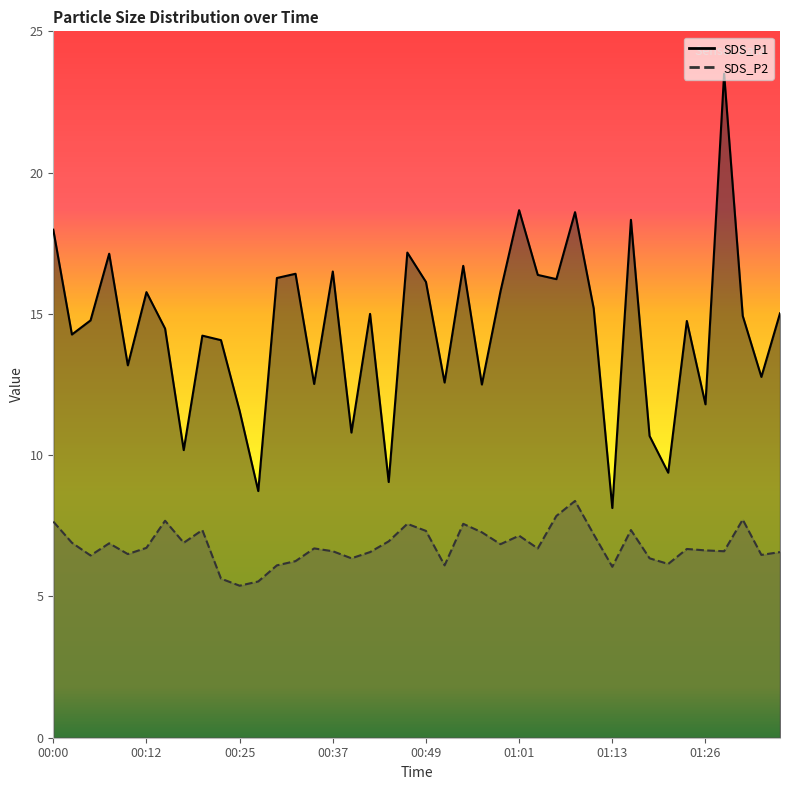

In SDS_P1, how many points are lower than both neighbors (excluding endpoints)?

14